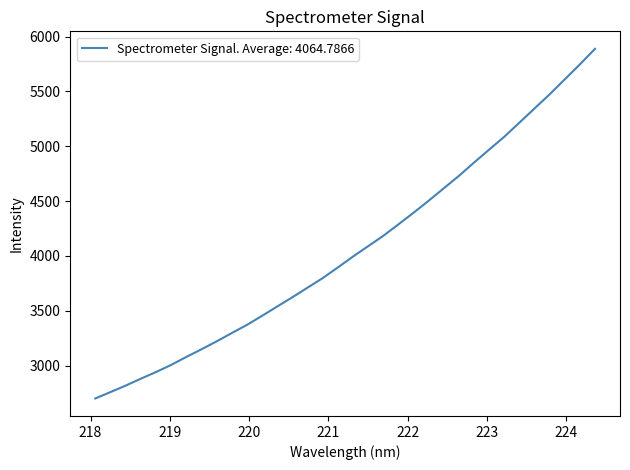

How many lines are shown in the chart?

1